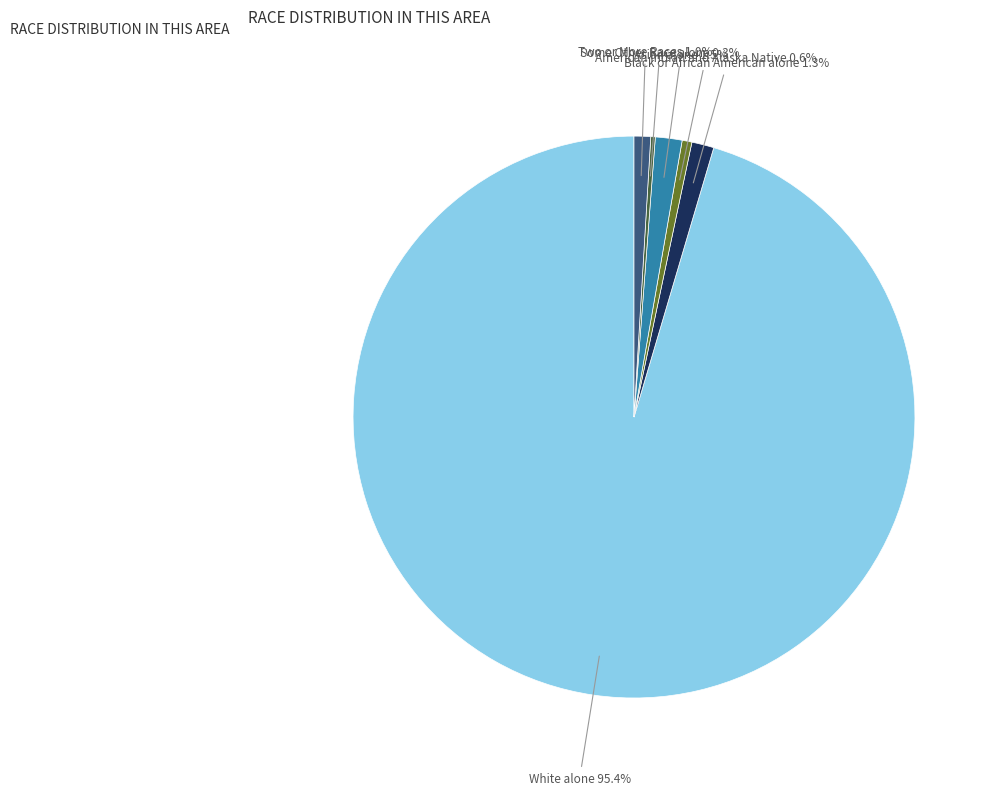

Which category has the biggest portion of the pie?

White alone